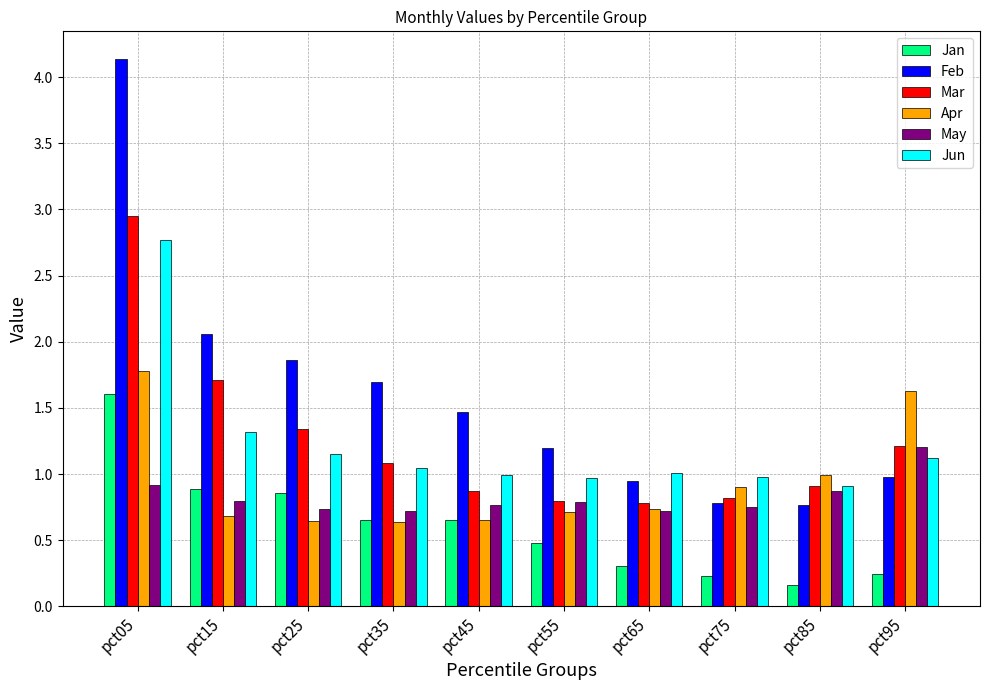

What is the approximate value of Mar at pct25?

1.3